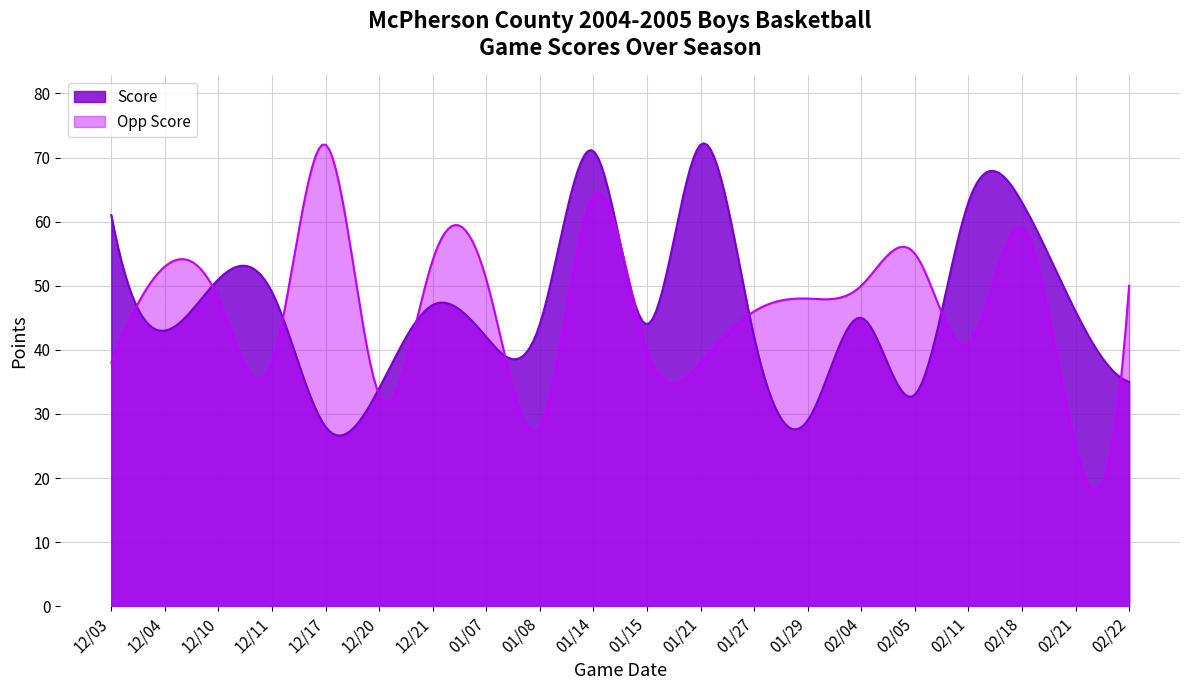

Which has a higher value, 12/20 or 01/07?

01/07